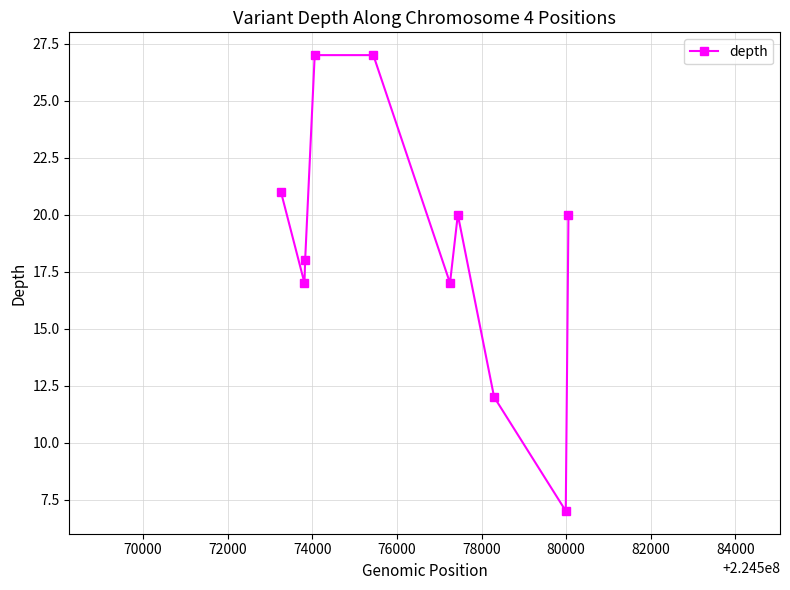

How many categories are shown in the chart?

10